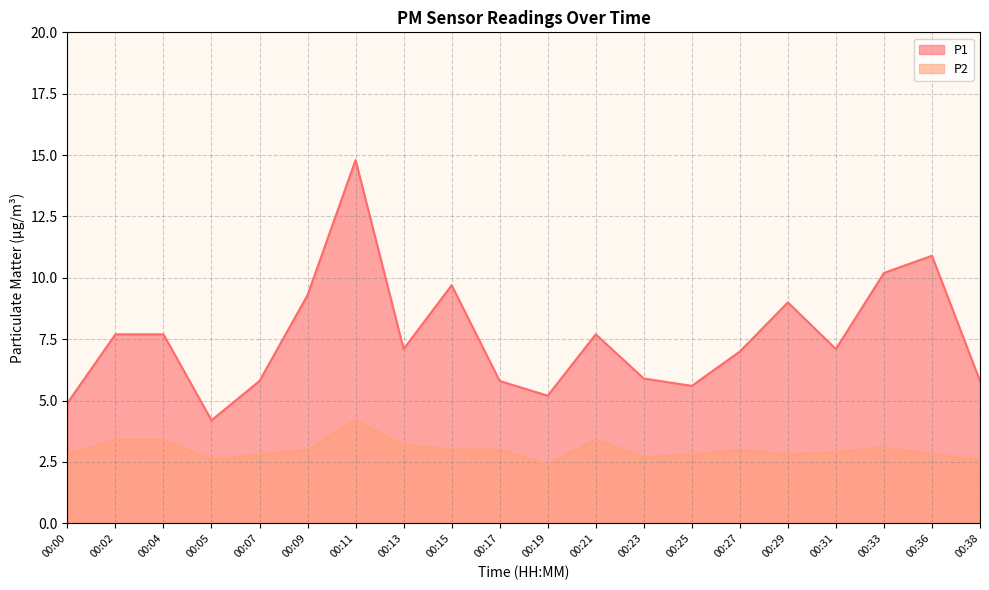

True or false: P2 and P1 cross at least once.

False